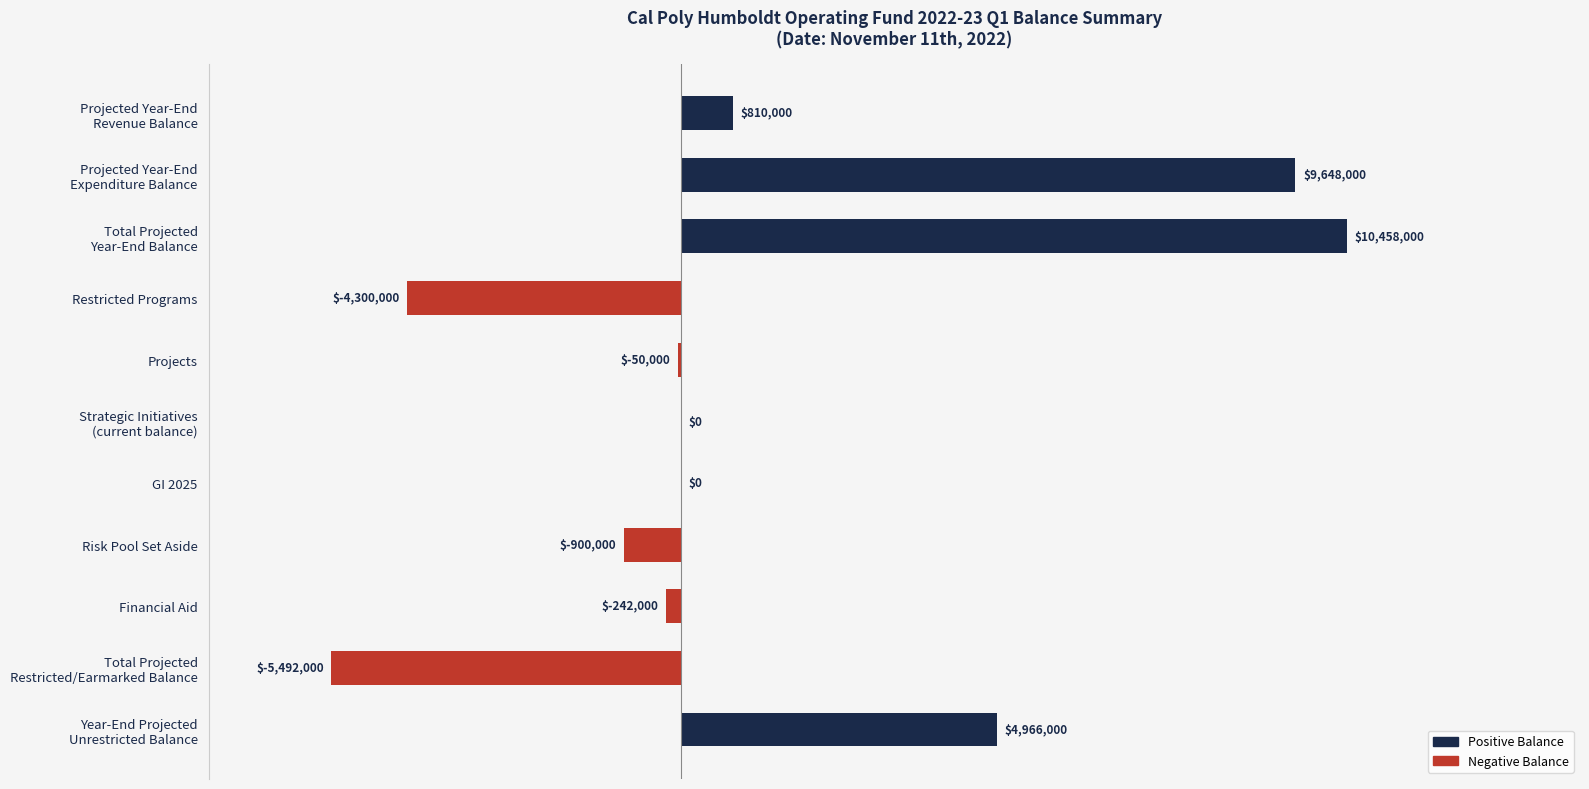

What is the average value?

1354364